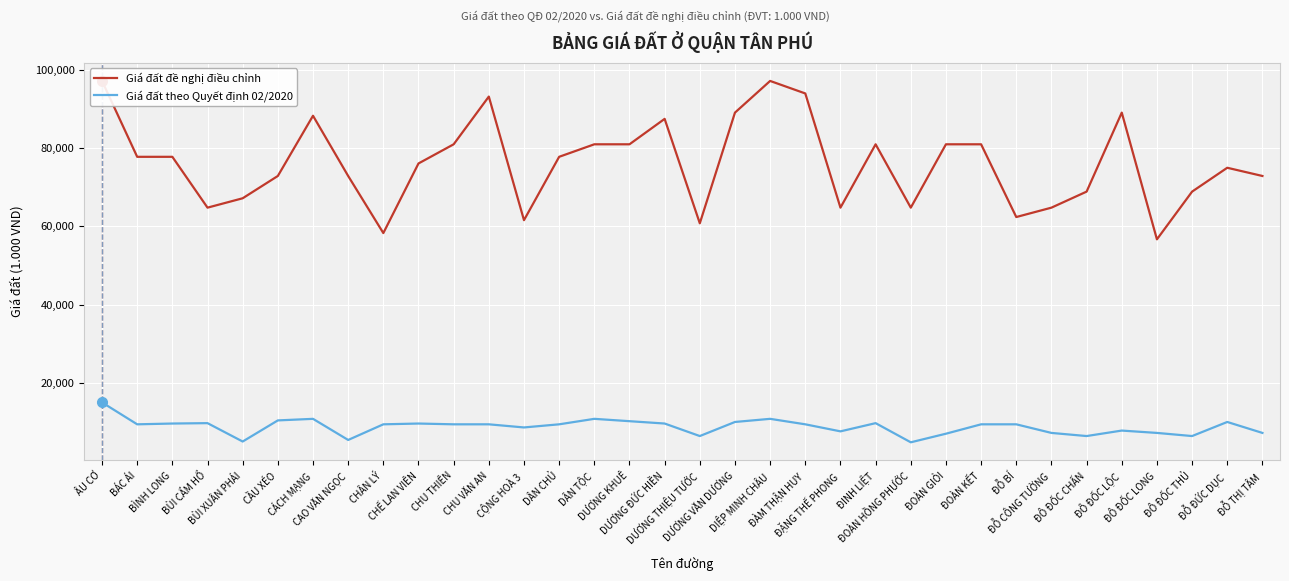

True or false: Giá đất theo Quyết định 02/2020 and Giá đất đề nghị điều chỉnh intersect in this chart.

False